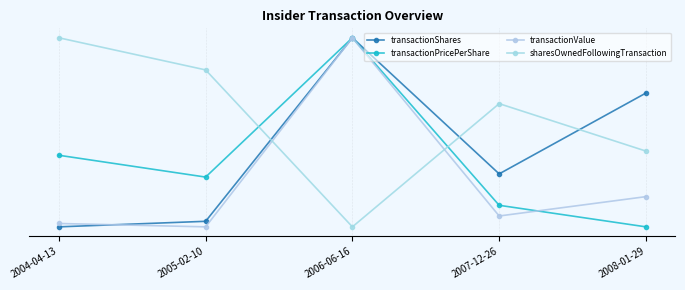

Is this an area chart (filled region under the line)?

No